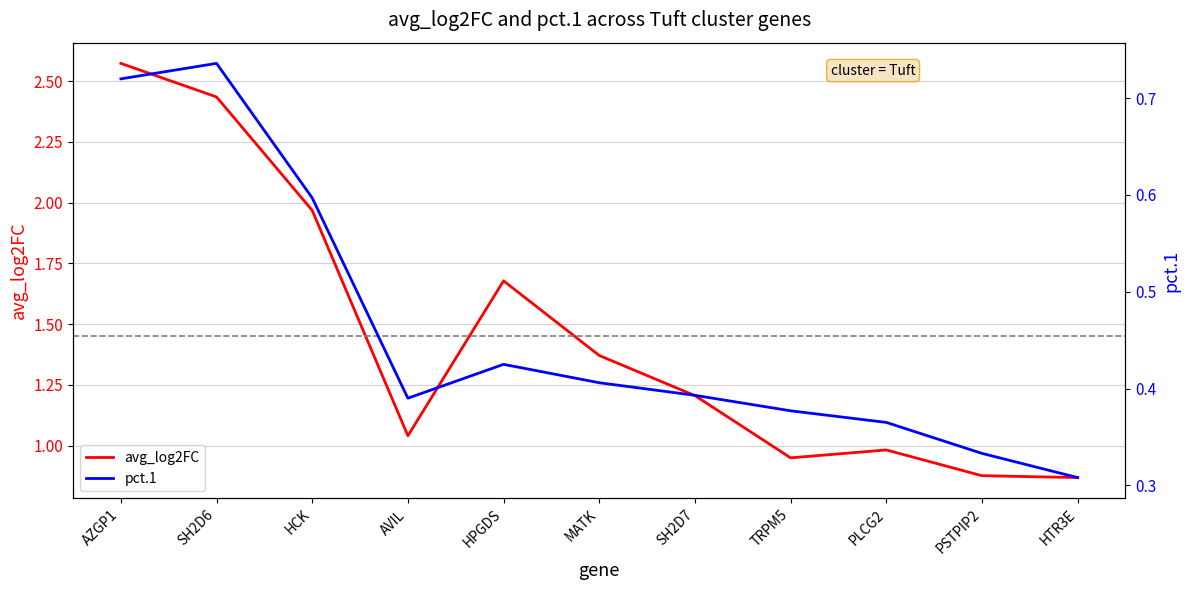

At how many categories does at least one series exceed 0?

11